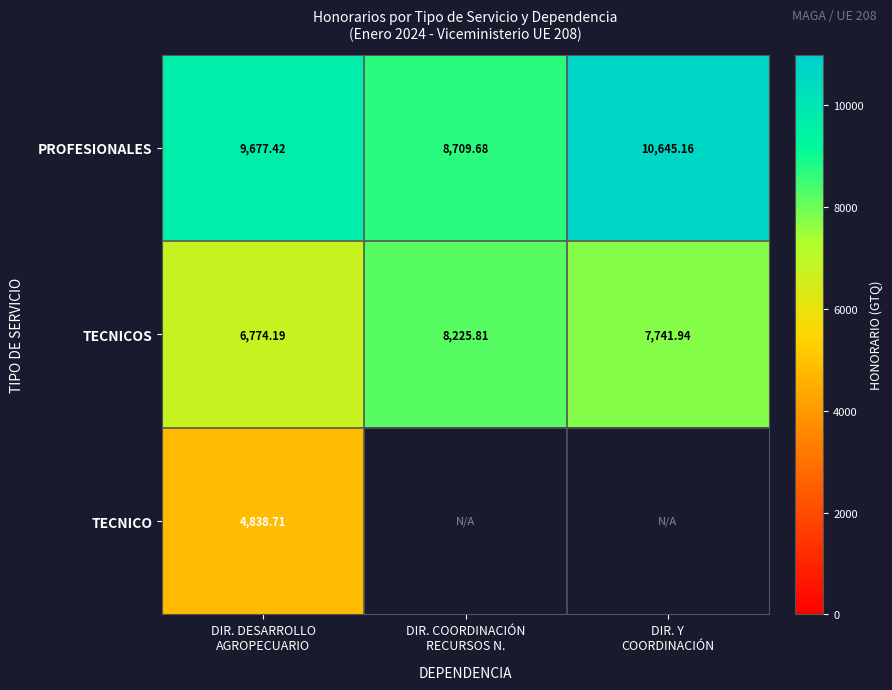

At which category is the sum across all series the highest?

DIR. DESARROLLO
AGROPECUARIO